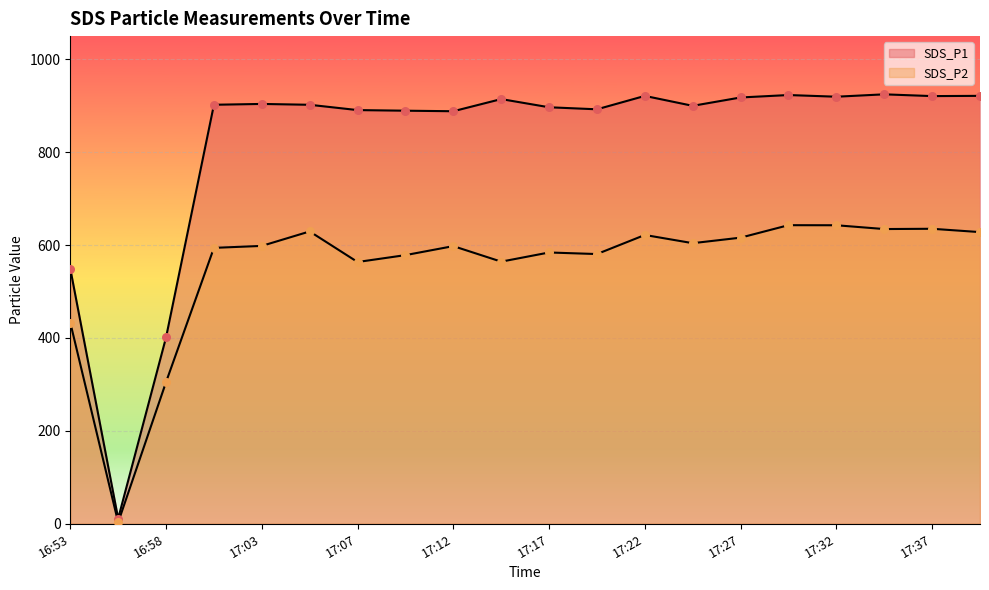

What is the total value across all series at 16:58?

706.3